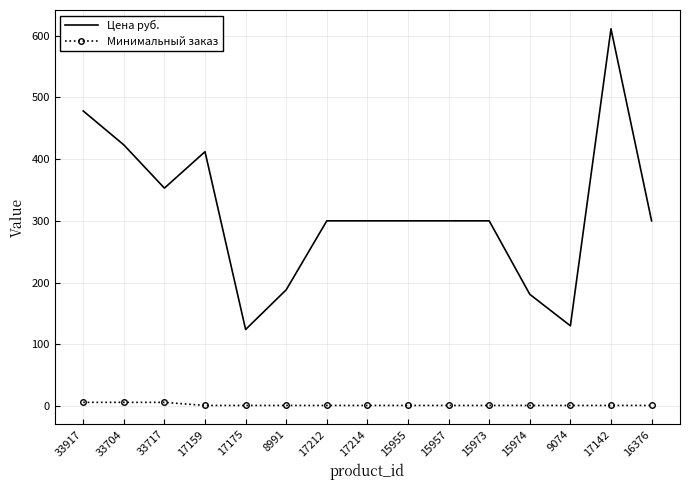

True or false: Минимальный заказ has a value of 1.0 at 15973.

True